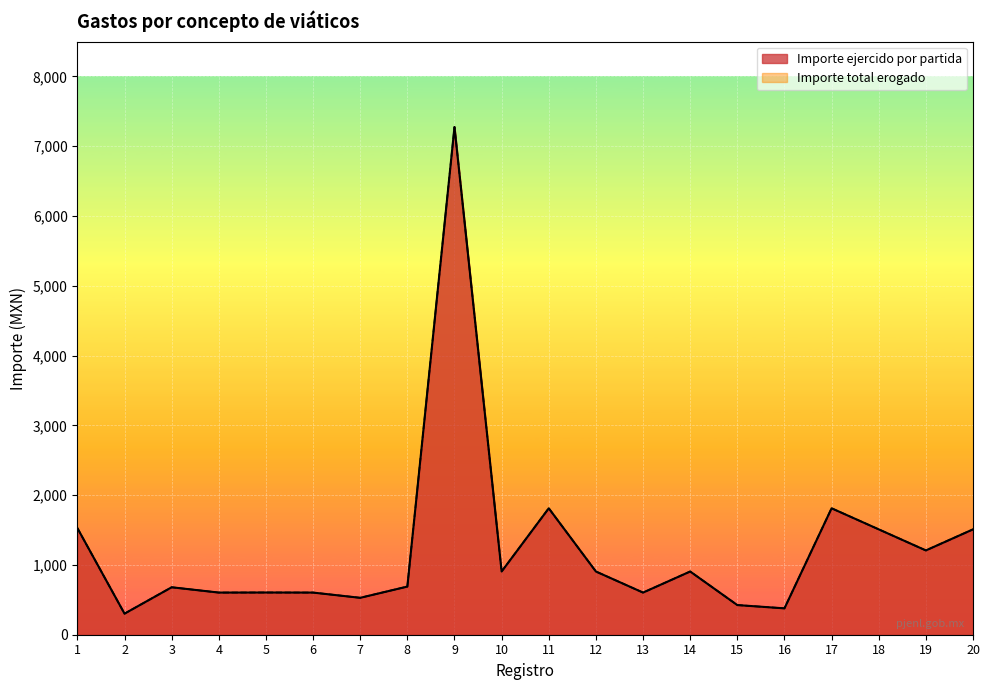

How many interior local valleys does the Importe ejercido por partida series have?

7